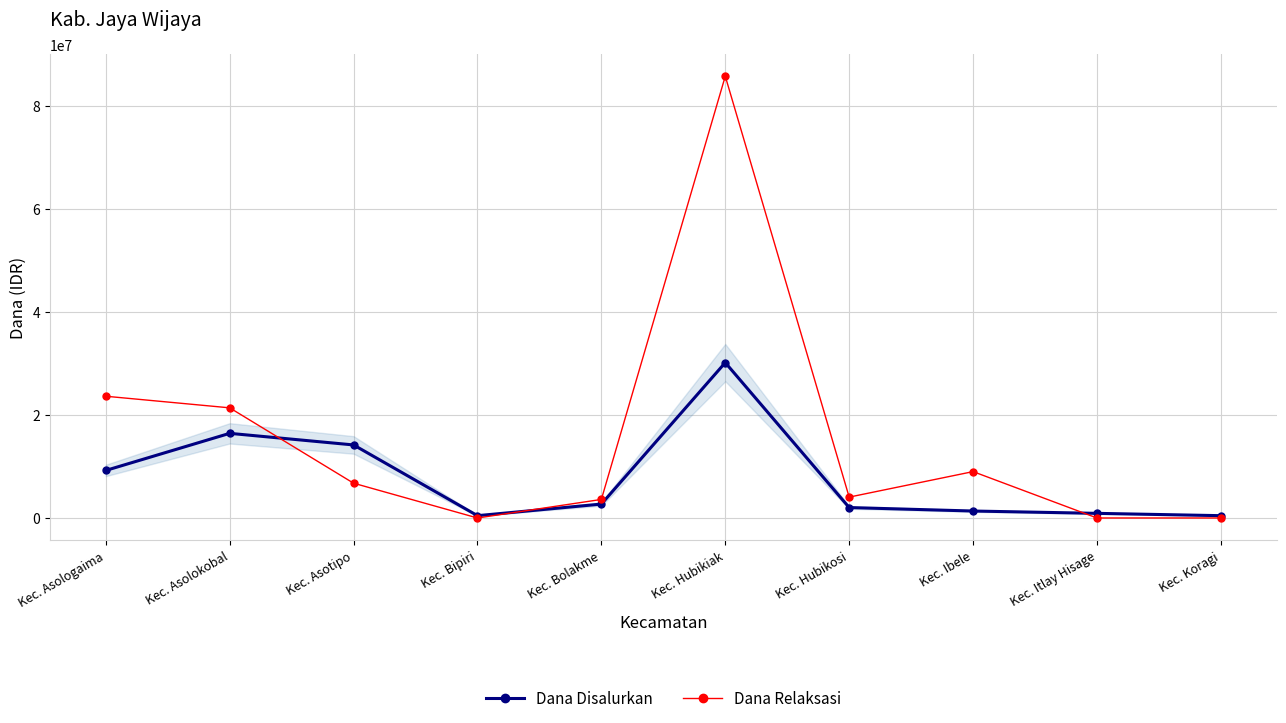

What are all the series names shown in the legend?

Dana Disalurkan, Dana Relaksasi